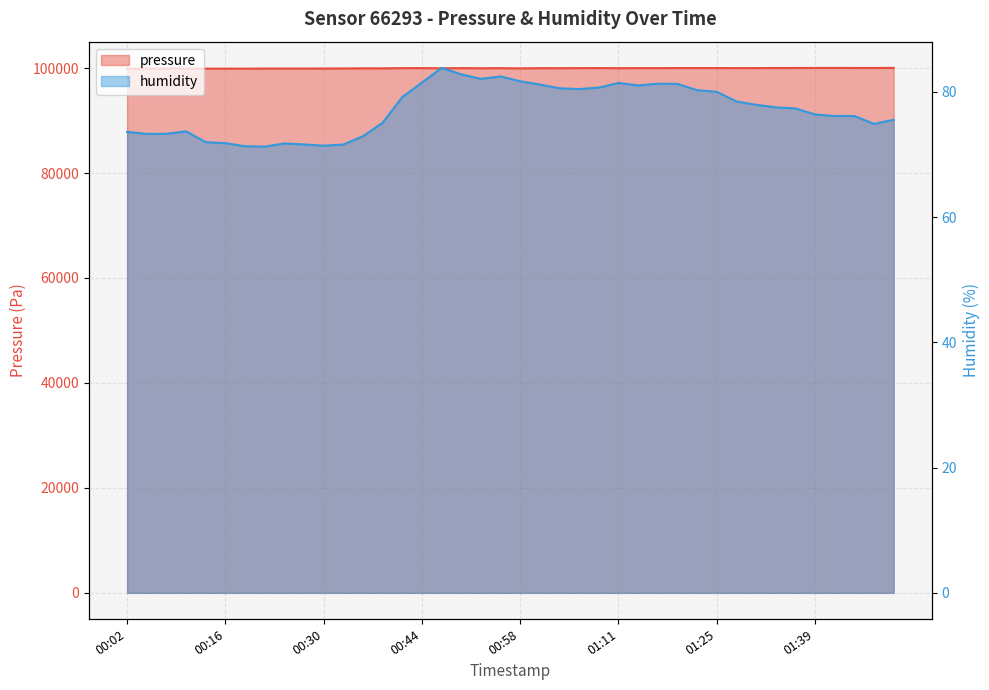

What position from the left is 00:27?

10